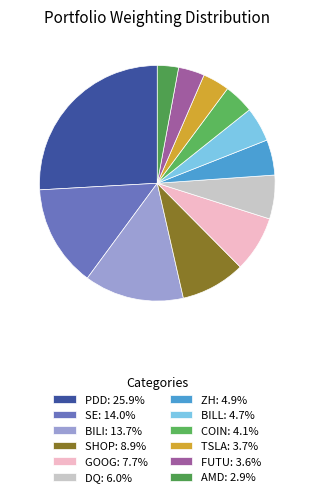

To the nearest percent, what is the difference between the largest and smallest slice percentages?

23%